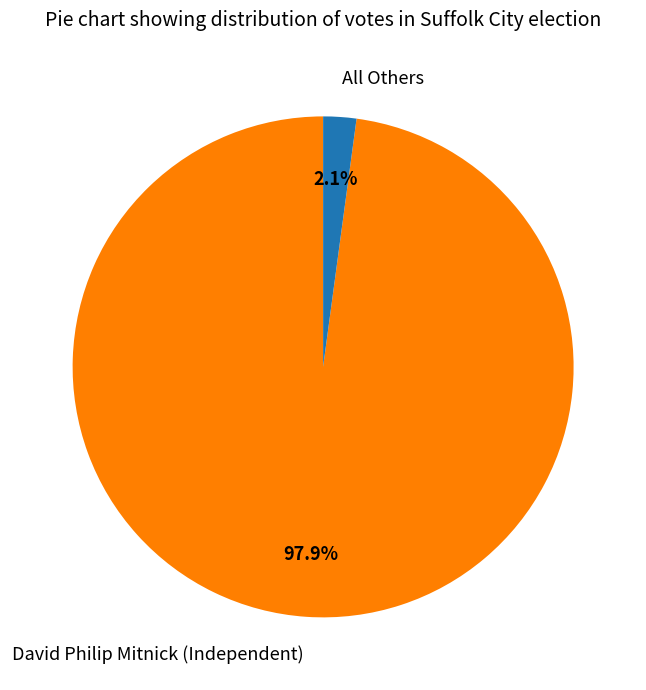

True or false: David Philip Mitnick (Independent) accounts for 90% of the total.

False